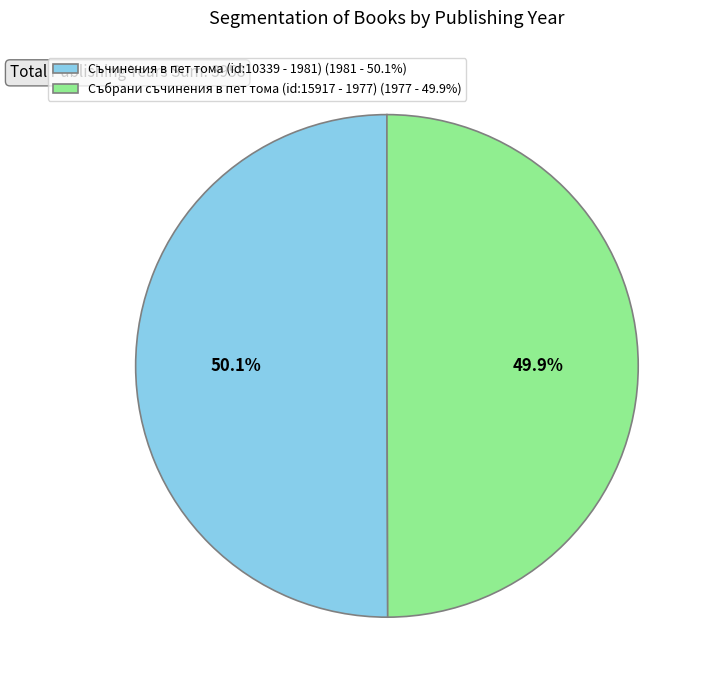

Approximately how many times larger is the value at Съчинения в пет тома (id:10339 - 1981) (1981 - 50.1%) compared to Събрани съчинения в пет тома (id:15917 - 1977) (1977 - 49.9%)?

1.0